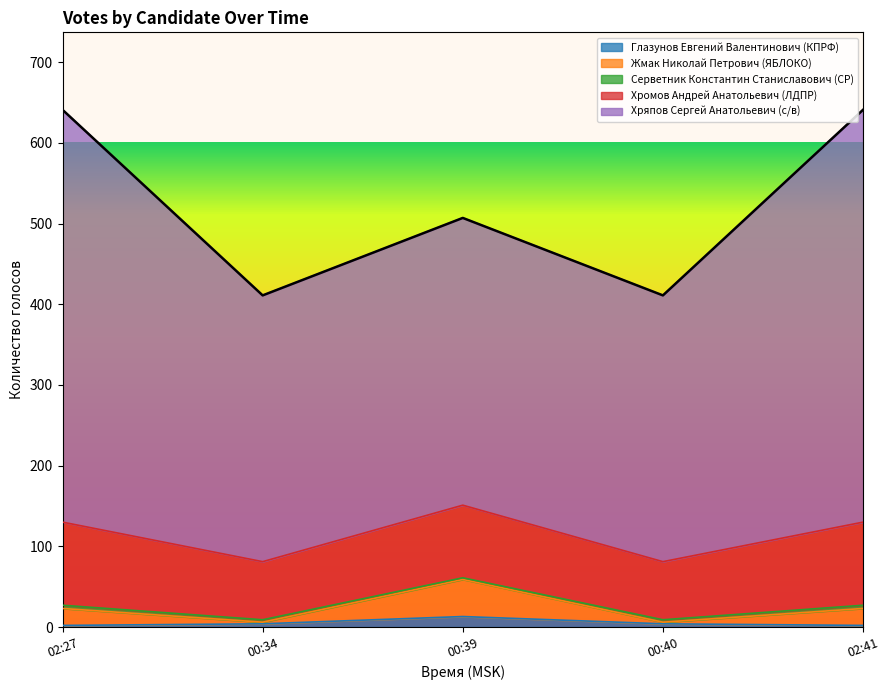

True or false: Глазунов Евгений Валентинович (КПРФ) and Хромов Андрей Анатольевич (ЛДПР) intersect in this chart.

False